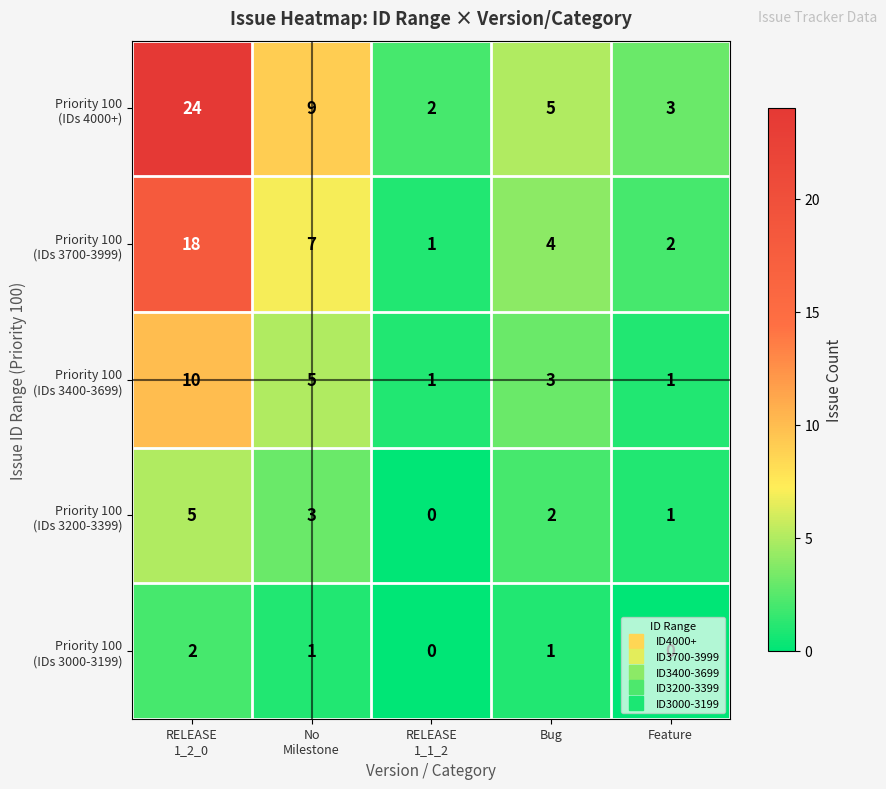

At how many categories does at least one series exceed 1?

5